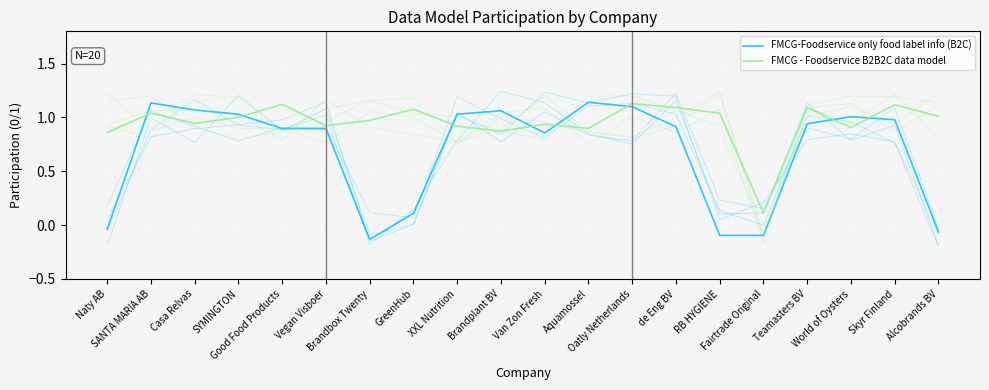

At which category is the sum across all series the highest?

Oatly Netherlands